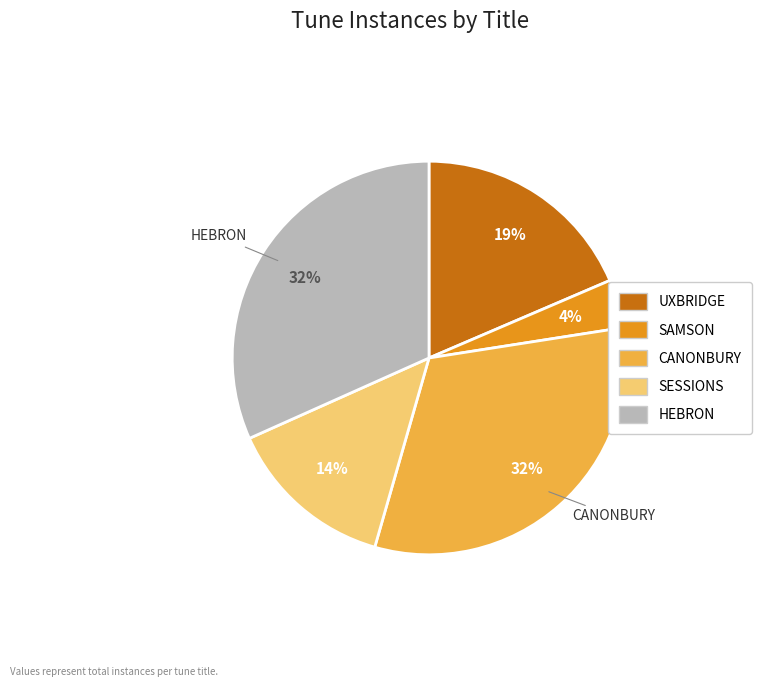

Does SAMSON represent more than half of the total?

No